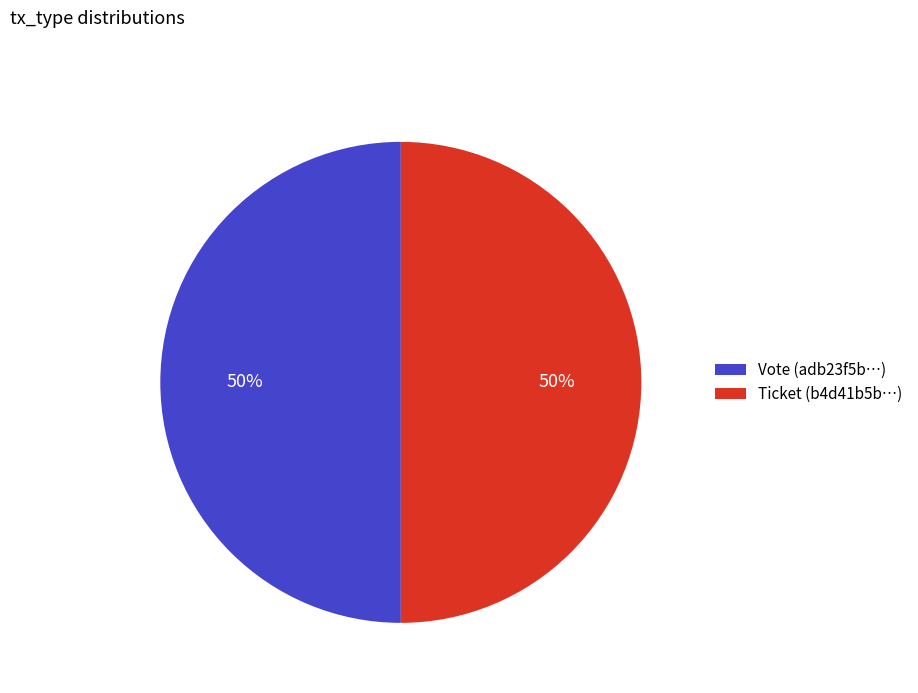

Is the sum of Ticket (b4d41b5b…) and Vote (adb23f5b…) greater than half?

Yes